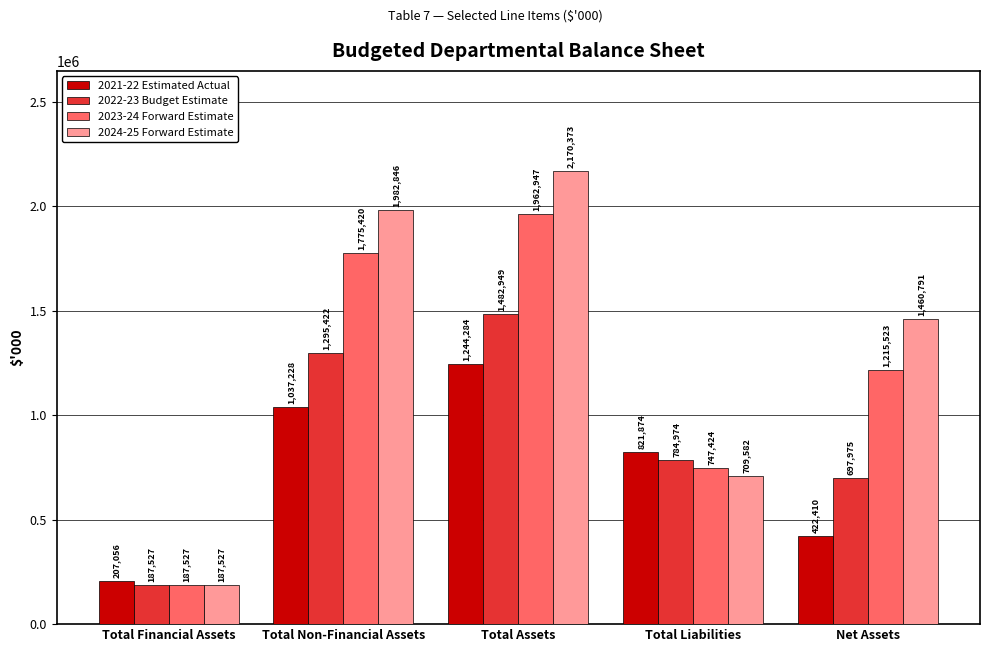

The 2021-22 Estimated Actual series shows 207056 at Total Financial Assets. True or false?

True